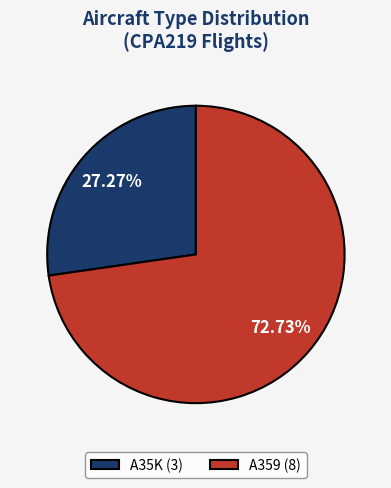

The A35K slice represents 27% of the pie. True or false?

True